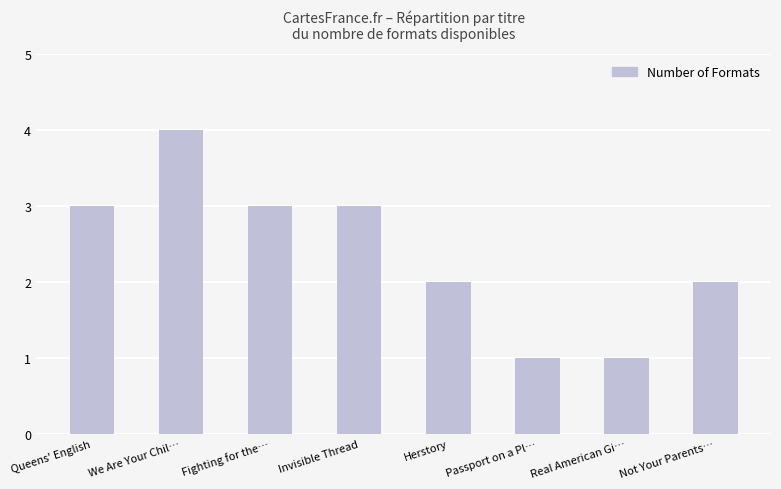

Reading left to right, extract all data points from this chart.

Queens' English=3	We Are Your Chil…=4	Fighting for the…=3	Invisible Thread=3	Herstory=2	Passport on a Pl…=1	Real American Gi…=1	Not Your Parents…=2